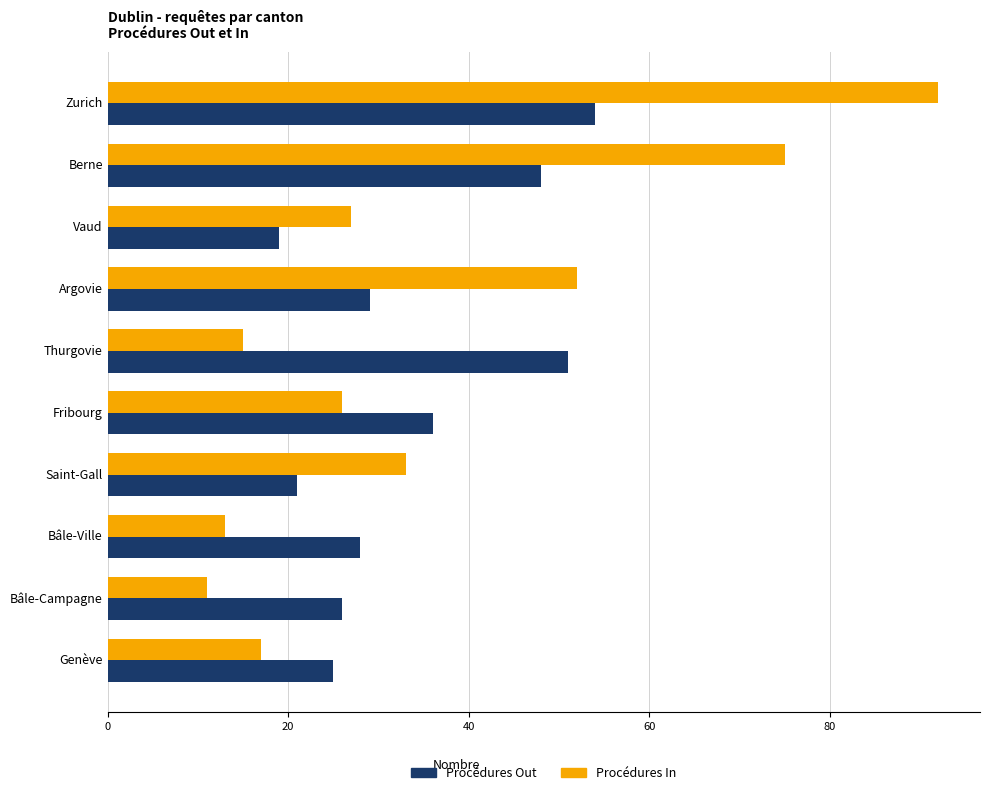

Rank the categories by Procédures In value from highest to lowest.

Zurich, Berne, Argovie, Saint-Gall, Vaud, Fribourg, Genève, Thurgovie, Bâle-Ville, Bâle-Campagne